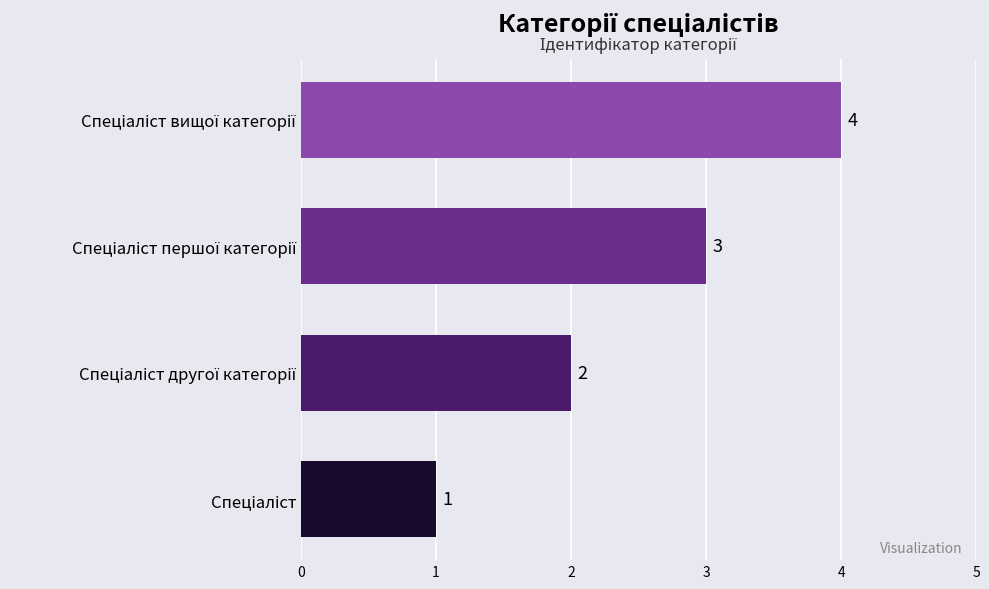

How many bars are there in total?

4